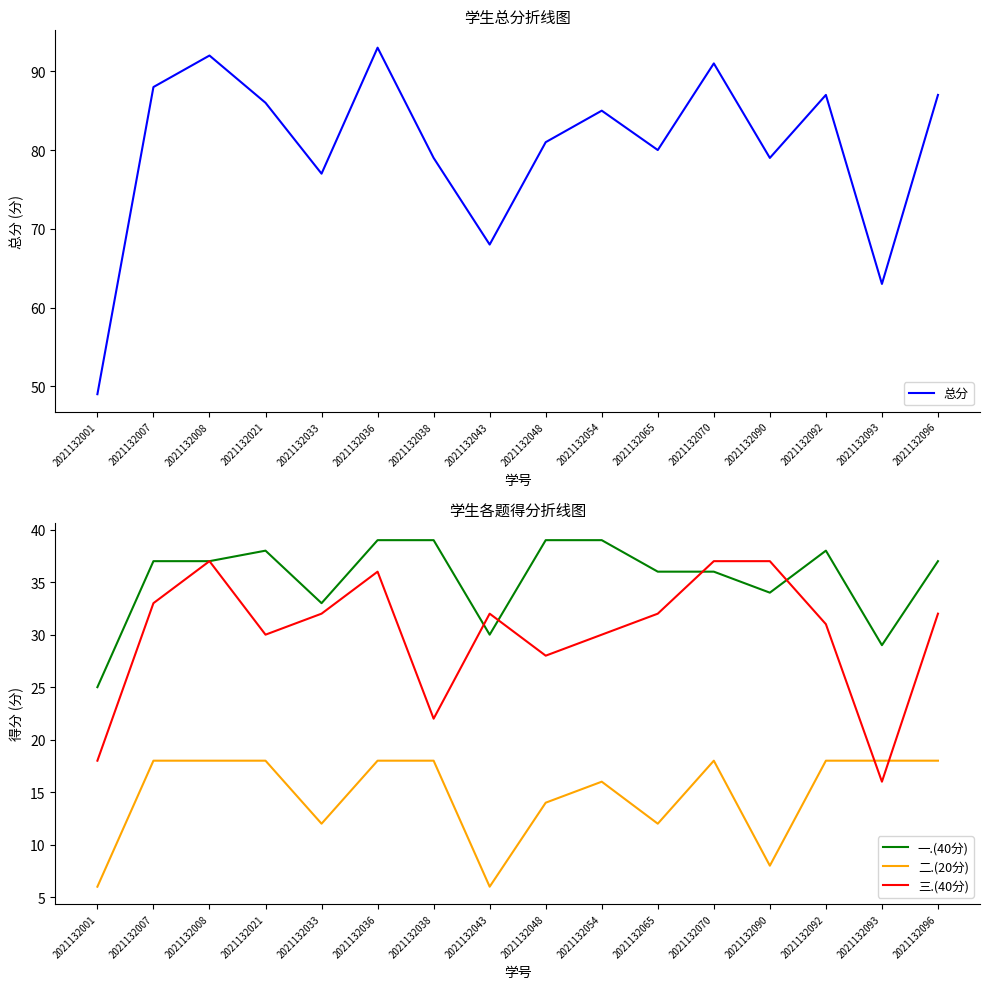

What is the value of the 总分 point at the 14th from the left?

87